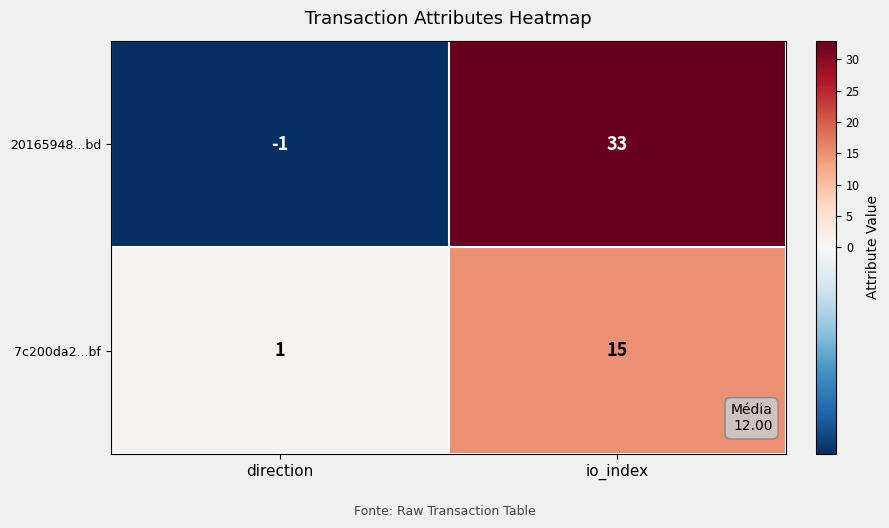

At direction, list the series in order from smallest to largest.

20165948...bd, 7c200da2...bf